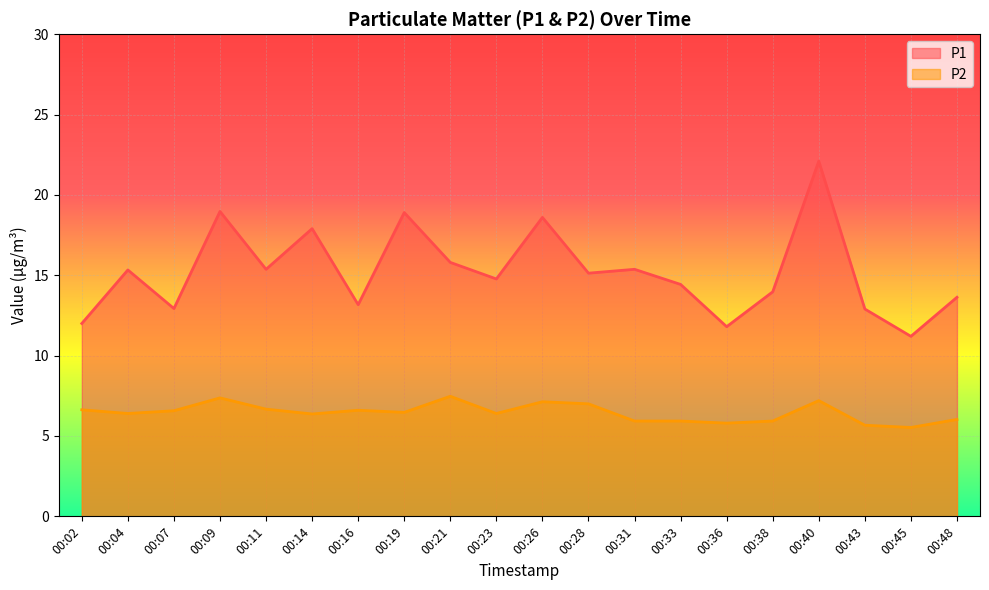

How many lines are shown in the chart?

2